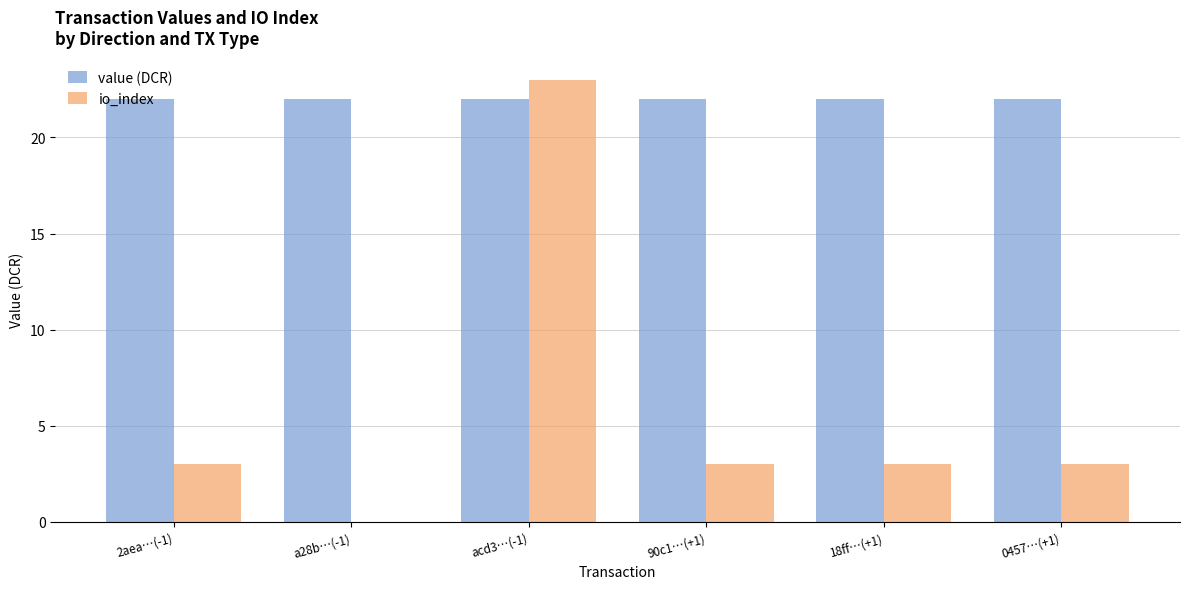

Which label corresponds to the largest value in the chart?

acd3…(-1)